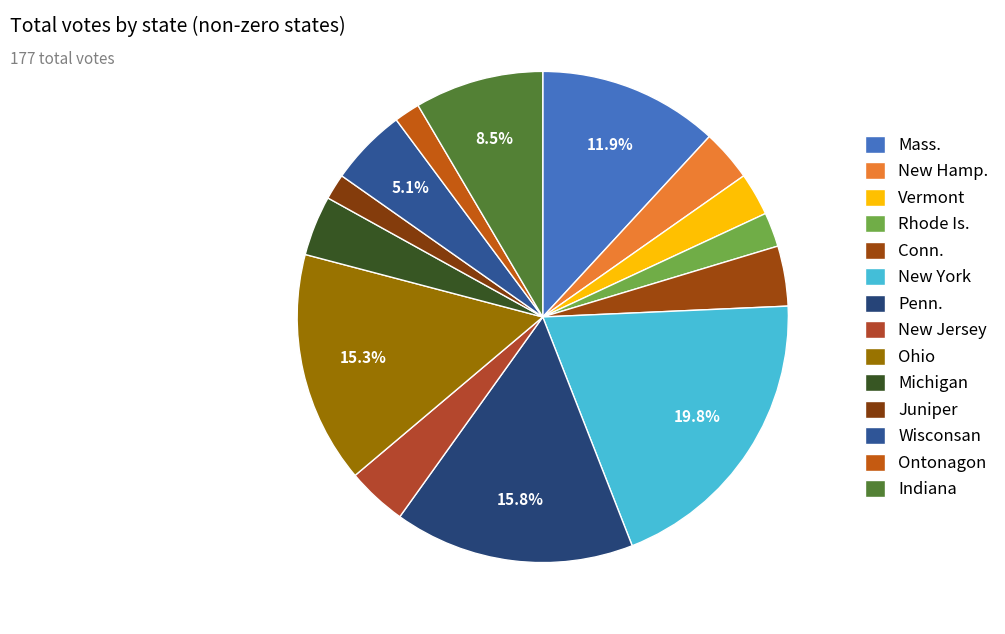

How many slices are in this pie chart?

14